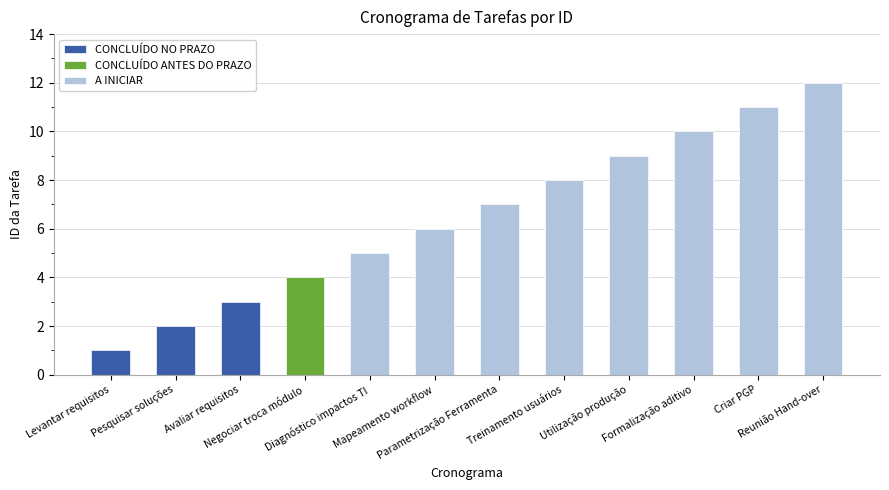

What is the value of the 7th bar from the left?

7